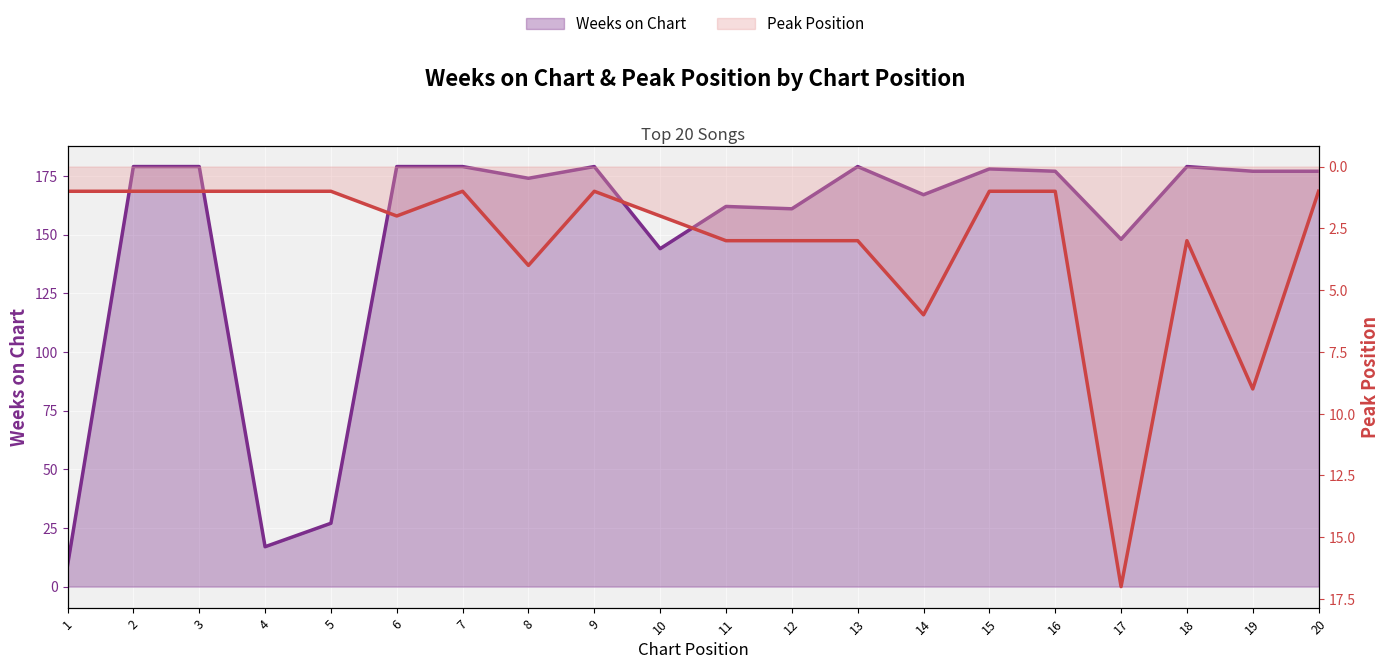

What is the difference between the maximum and minimum values in the Weeks on Chart series?

170